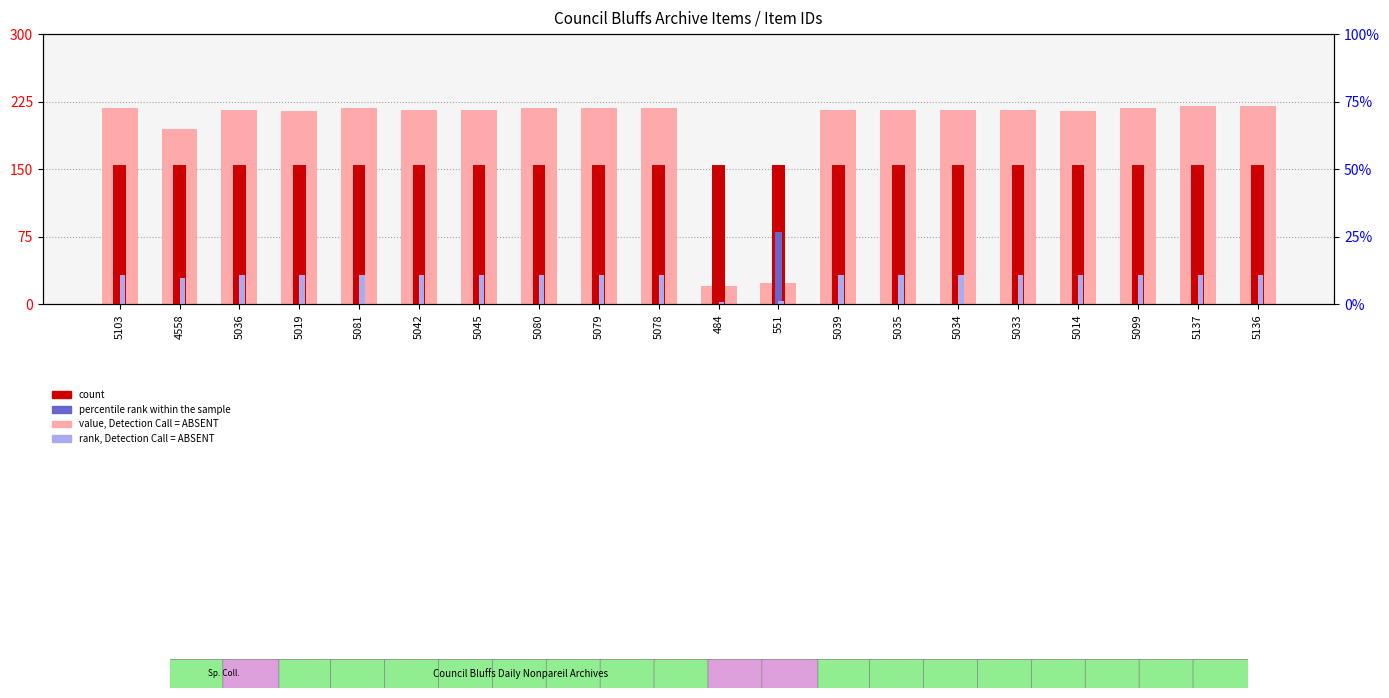

Rank the categories by percentile rank within the sample value from highest to lowest.

551, 5103, 4558, 5036, 5019, 5081, 5042, 5045, 5080, 5079, 5078, 484, 5039, 5035, 5034, 5033, 5014, 5099, 5137, 5136